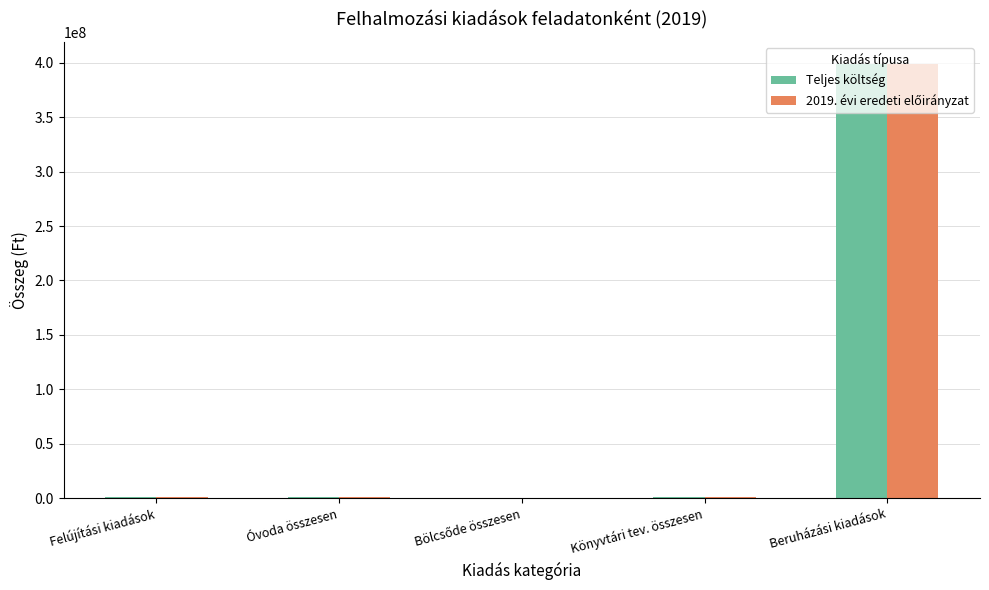

The Teljes költség series shows 233886550 at Beruházási kiadások. True or false?

False